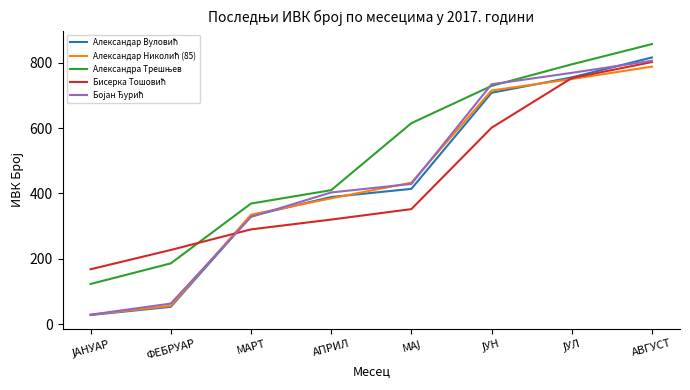

Is this an area chart (filled region under the line)?

No